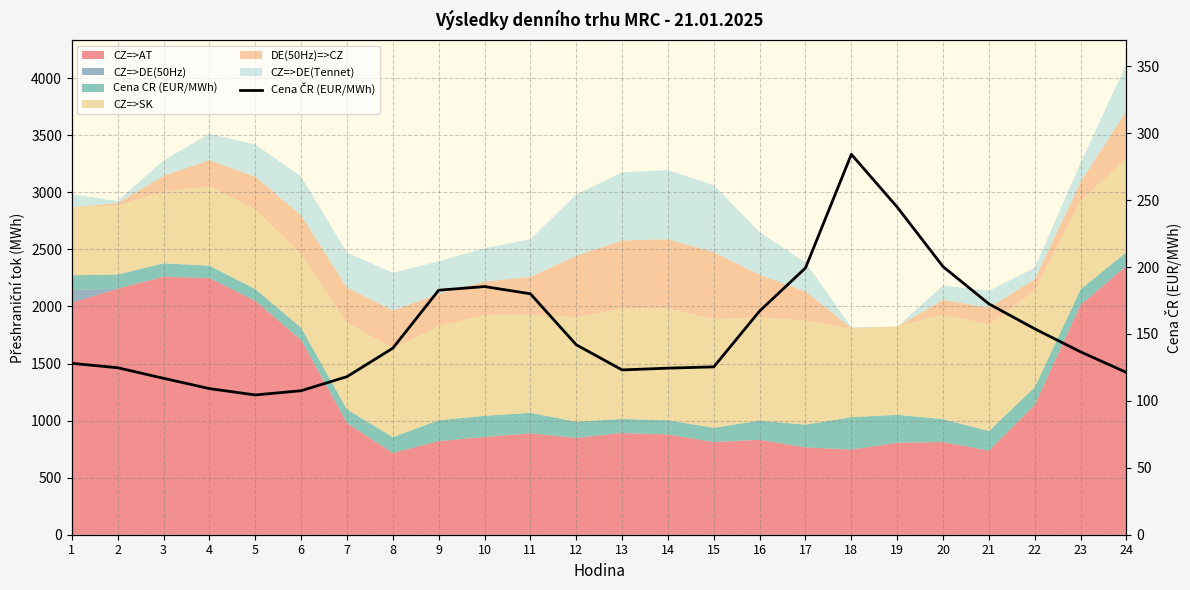

What is the change in value from 6 to 12?

+34.3